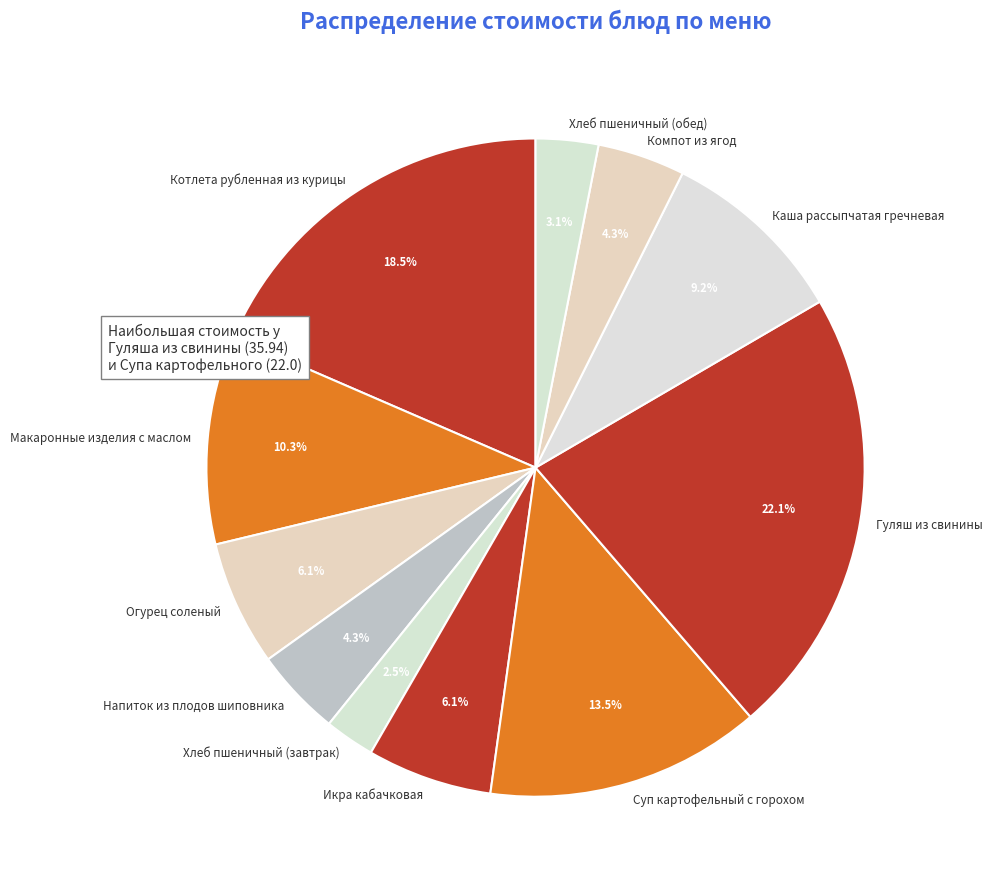

What is the total percentage of Огурец соленый and Компот из ягод?

10.4%